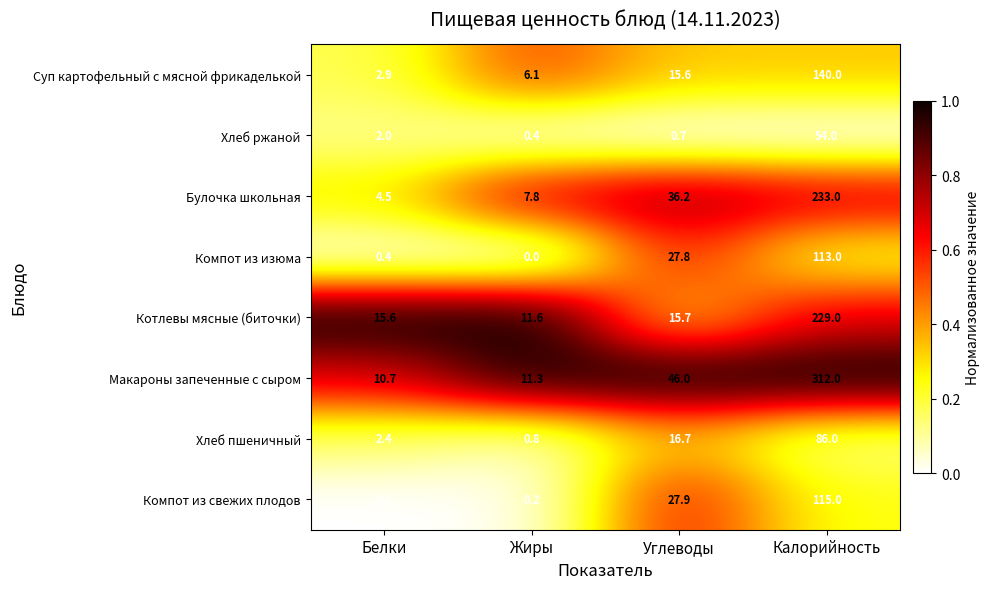

At which label does Суп картофельный с мясной фрикаделькой first exceed 15?

Углеводы